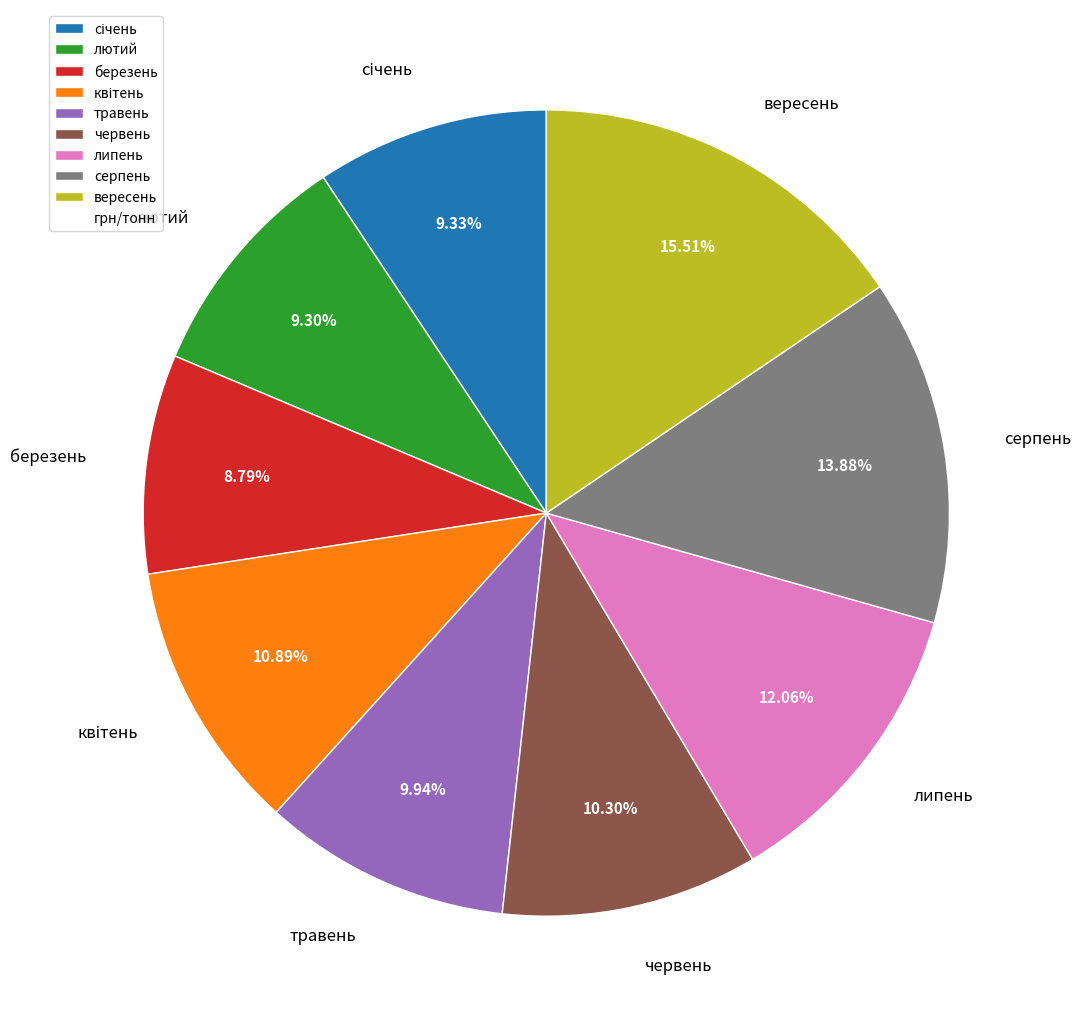

Which has a higher value, вересень or лютий?

вересень